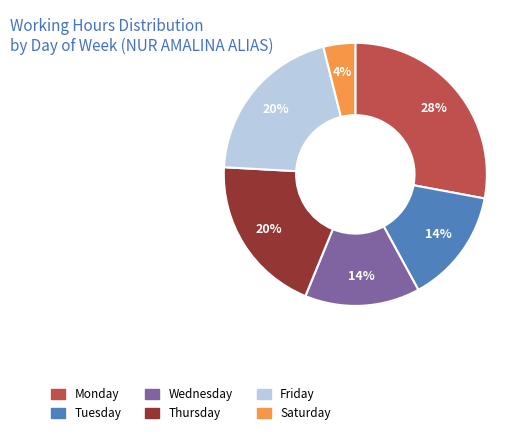

Count the number of slices in the pie.

6